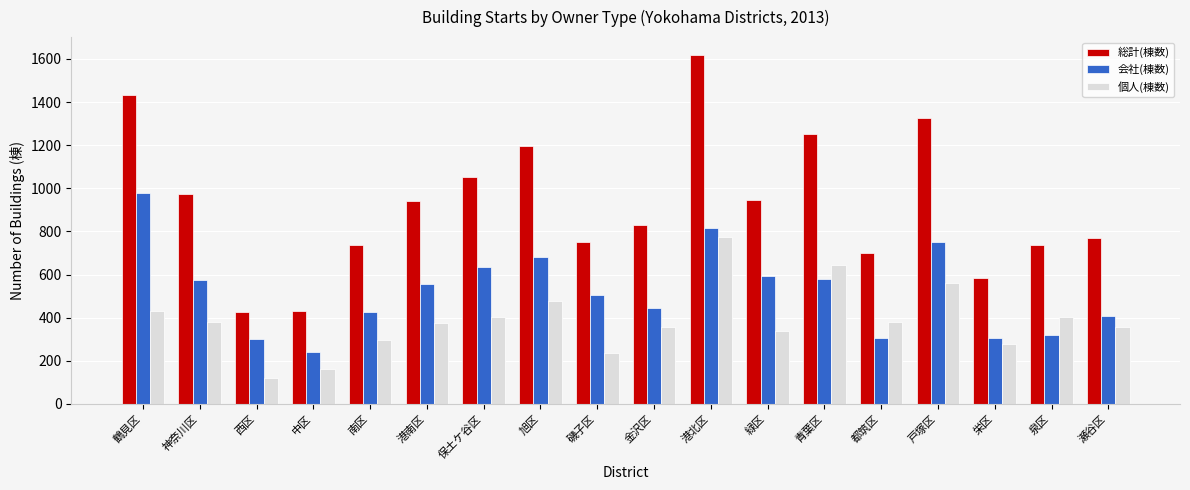

What is the minimum value for 会社(棟数)?

240